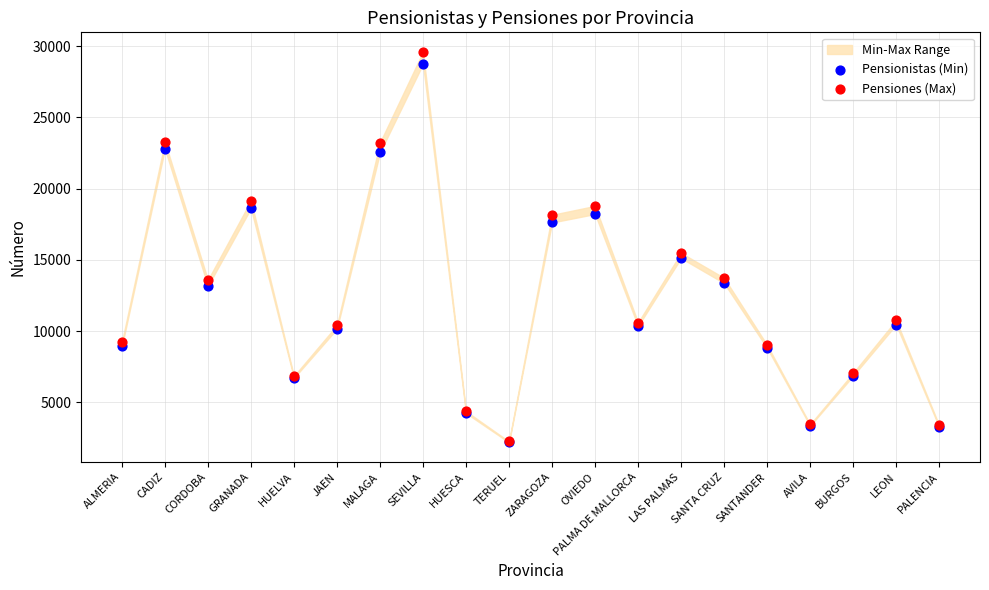

Across all series, what Y value is closest to 15888?

15481